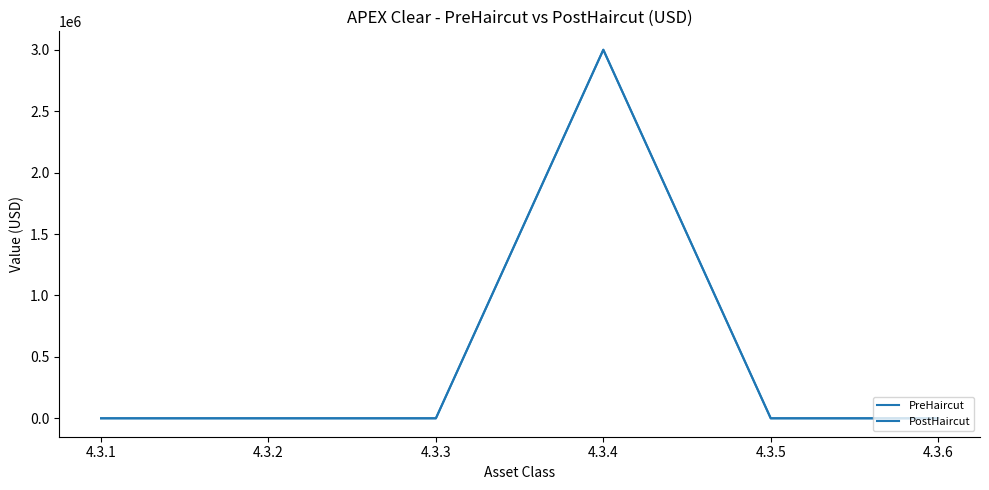

True or false: PreHaircut has a value of 3000000 at 4.3.4.

True